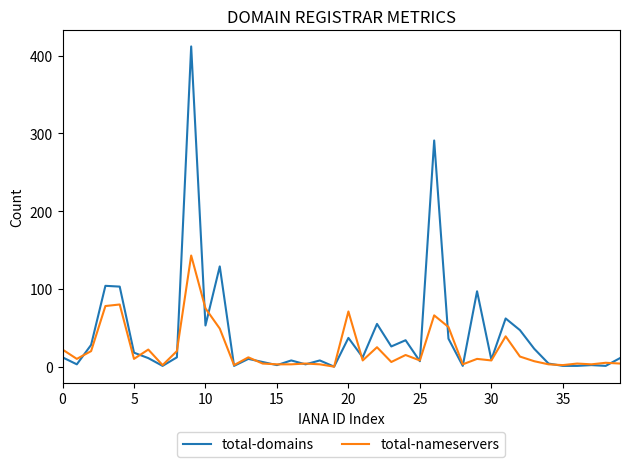

Which series has the widest spread of values?

total-domains